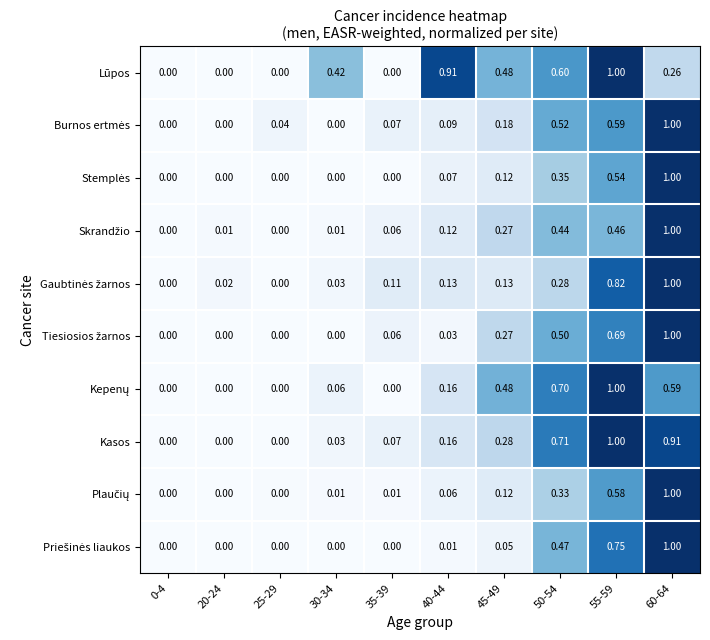

Which series changed the most between 25-29 and 30-34?

Lūpos